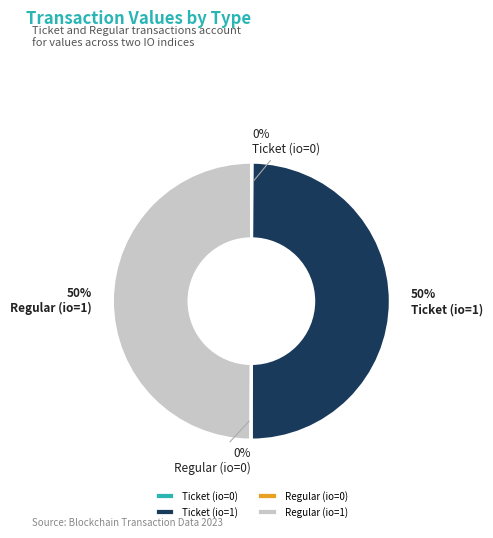

To the nearest percent, what is the average slice percentage?

25%